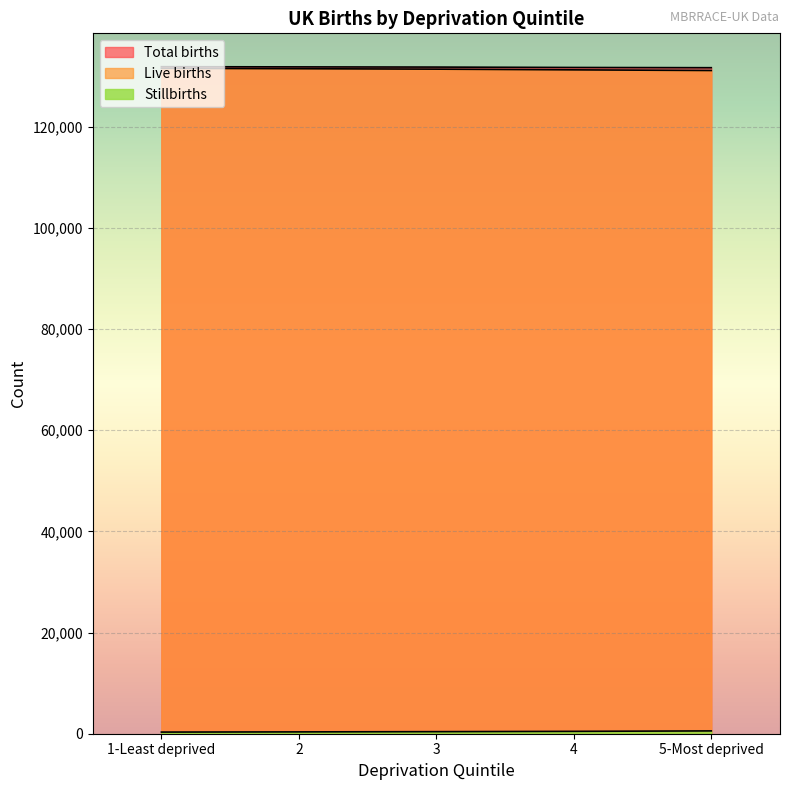

What position from the left is 3?

3